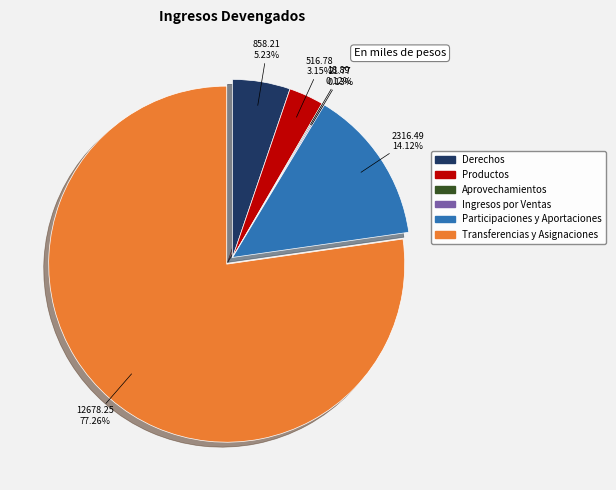

Is the sum of Derechos and Transferencias y Asignaciones greater than half?

Yes